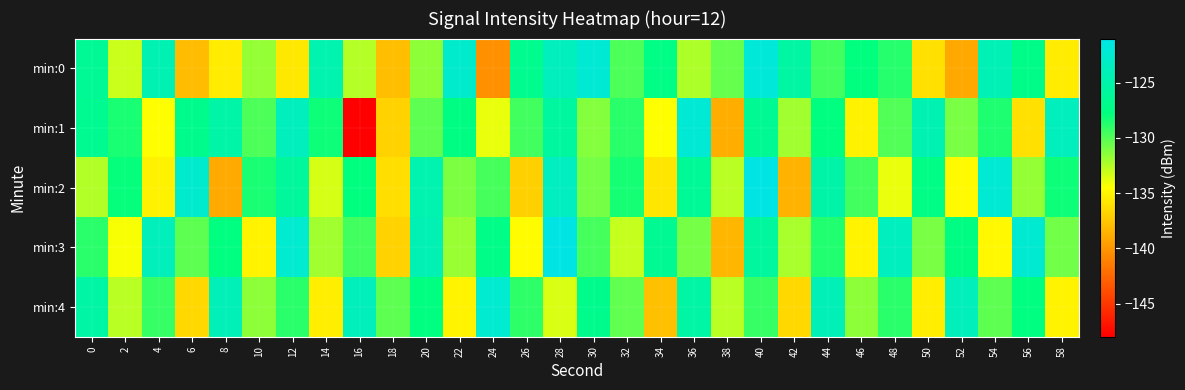

Reading left to right, list all the values displayed in this chart.

min:0: 0=-126.4	2=-133.1	4=-124.4	6=-138.0	8=-135.5	10=-131.7	12=-135.7	14=-124.6	16=-132.6	18=-137.9	20=-131.5	22=-122.7	24=-140.4	26=-126.7	28=-123.7	30=-122.3	32=-129.9	34=-127.4	36=-132.4	38=-130.5	40=-121.9	42=-125.5	44=-129.5	46=-127.8	48=-128.7	50=-136.1	52=-139.1	54=-124.3	56=-127.2	58=-135.5
min:1: 0=-126.6	2=-128.5	4=-134.5	6=-126.8	8=-125.2	10=-129.8	12=-123.7	14=-128.1	16=-148.5	18=-136.9	20=-130.2	22=-127.4	24=-133.9	26=-129.5	28=-125.7	30=-131.2	32=-128.9	34=-134.6	36=-122.1	38=-138.8	40=-126.5	42=-132.0	44=-127.7	46=-135.2	48=-129.9	50=-124.5	52=-131.0	54=-128.6	56=-136.1	58=-123.7
min:2: 0=-132.5	2=-127.9	4=-135.2	6=-122.7	8=-139.0	10=-128.5	12=-125.9	14=-133.3	16=-127.8	18=-136.2	20=-124.7	22=-131.1	24=-129.6	26=-137.0	28=-123.5	30=-130.9	32=-128.3	34=-135.8	36=-126.2	38=-132.7	40=-121.1	42=-138.6	44=-125.0	46=-129.5	48=-133.9	50=-127.3	52=-134.8	54=-122.2	56=-131.7	58=-128.1
min:3: 0=-128.9	2=-134.3	4=-123.8	6=-130.2	8=-127.7	10=-135.1	12=-122.6	14=-132.0	16=-129.5	18=-136.9	20=-124.3	22=-131.8	24=-127.2	26=-134.7	28=-121.1	30=-129.6	32=-133.0	34=-126.5	36=-130.9	38=-138.3	40=-125.8	42=-132.2	44=-128.7	46=-135.1	48=-123.6	50=-131.0	52=-127.5	54=-134.9	56=-122.3	58=-130.8
min:4: 0=-125.2	2=-132.7	4=-129.1	6=-136.6	8=-124.0	10=-131.5	12=-128.9	14=-135.3	16=-123.8	18=-130.2	20=-127.7	22=-135.1	24=-122.6	26=-129.0	28=-133.5	30=-126.9	32=-130.3	34=-137.8	36=-125.2	38=-132.7	40=-129.1	42=-136.6	44=-124.0	46=-131.5	48=-128.9	50=-135.3	52=-123.8	54=-130.2	56=-127.7	58=-135.1